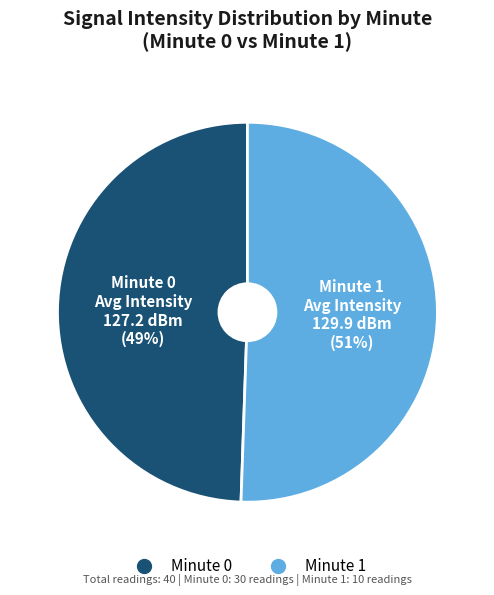

To the nearest percent, what is the average slice percentage?

50%